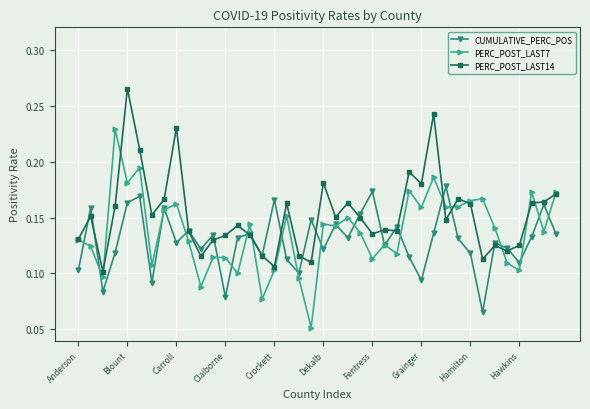

List the series in order of their overall mean, lowest first.

CUMULATIVE_PERC_POS, PERC_POST_LAST7, PERC_POST_LAST14